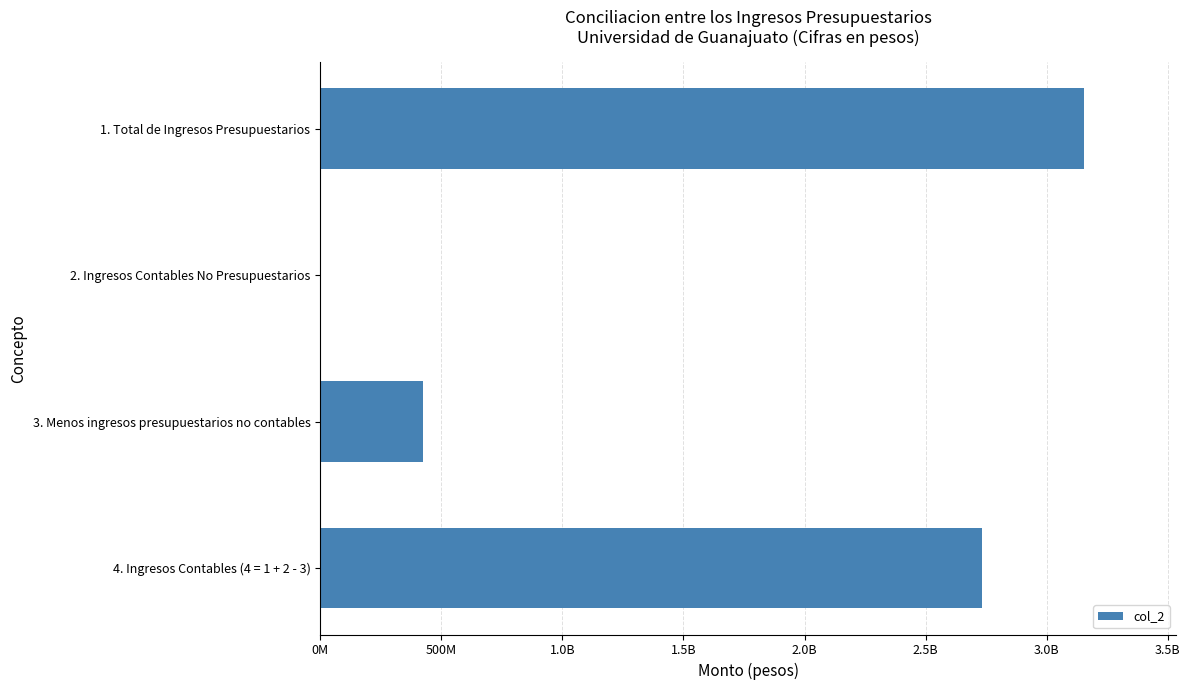

Are the bars horizontal?

Yes